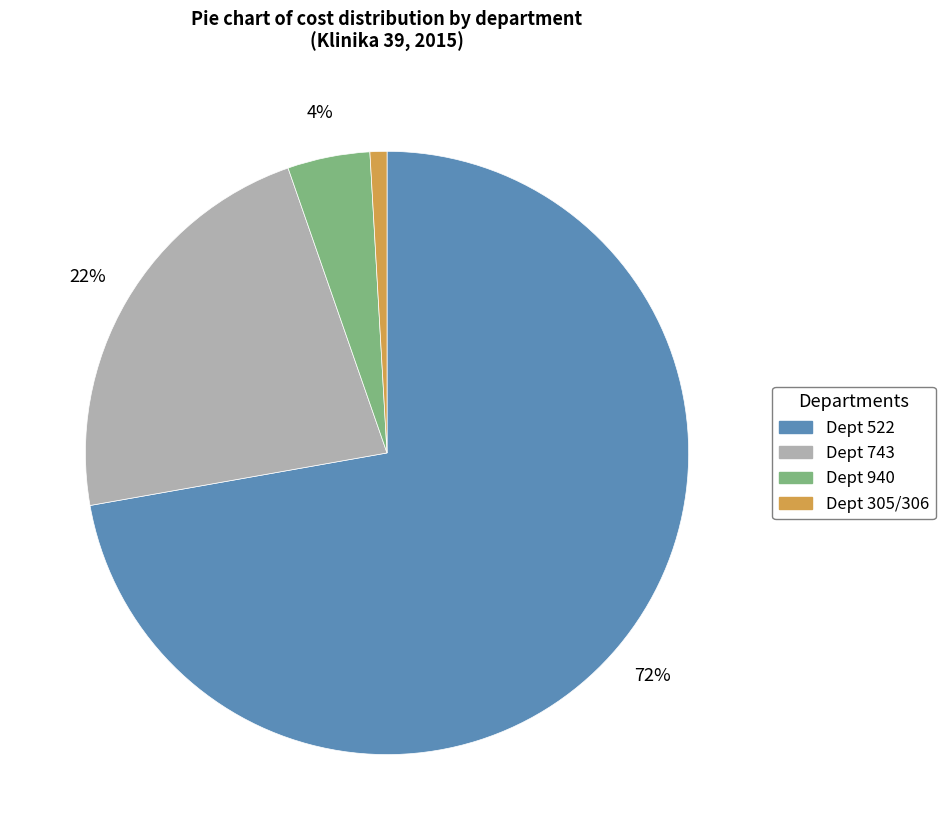

Is there any slice that represents more than half of the pie?

Yes